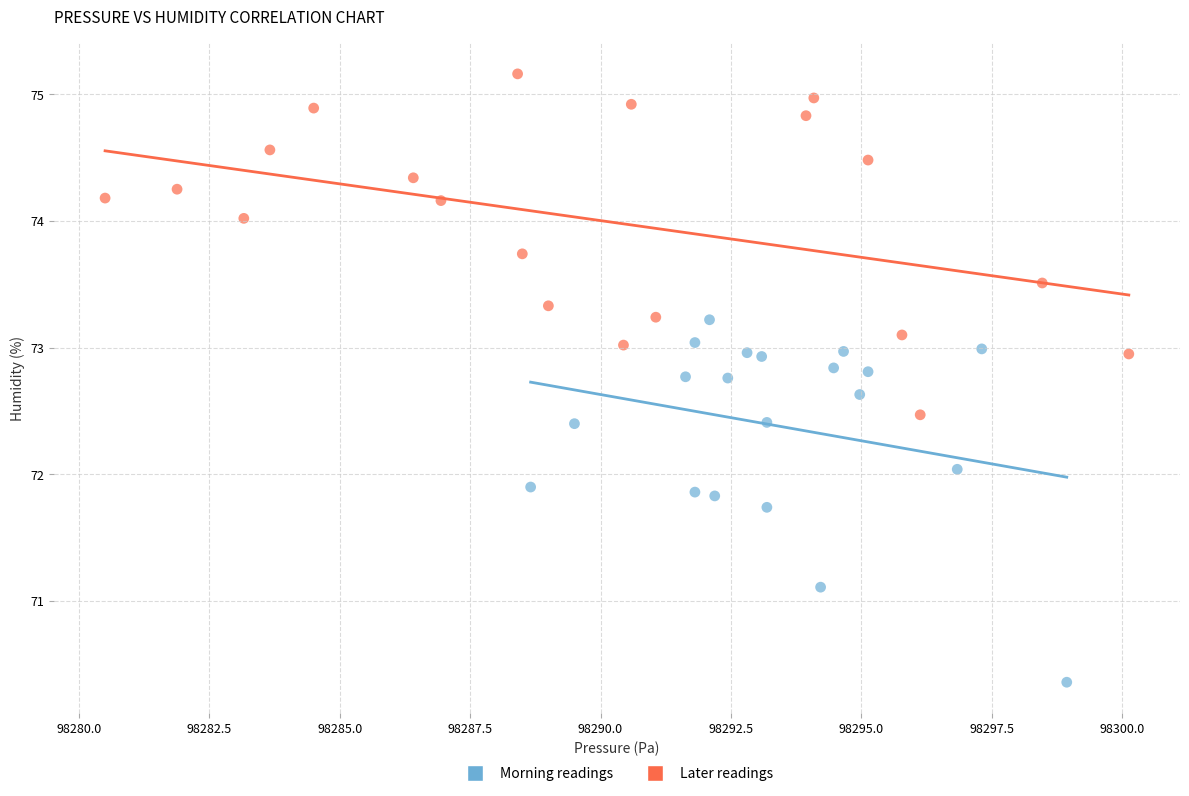

Which series contains the lowest Y value?

Morning readings